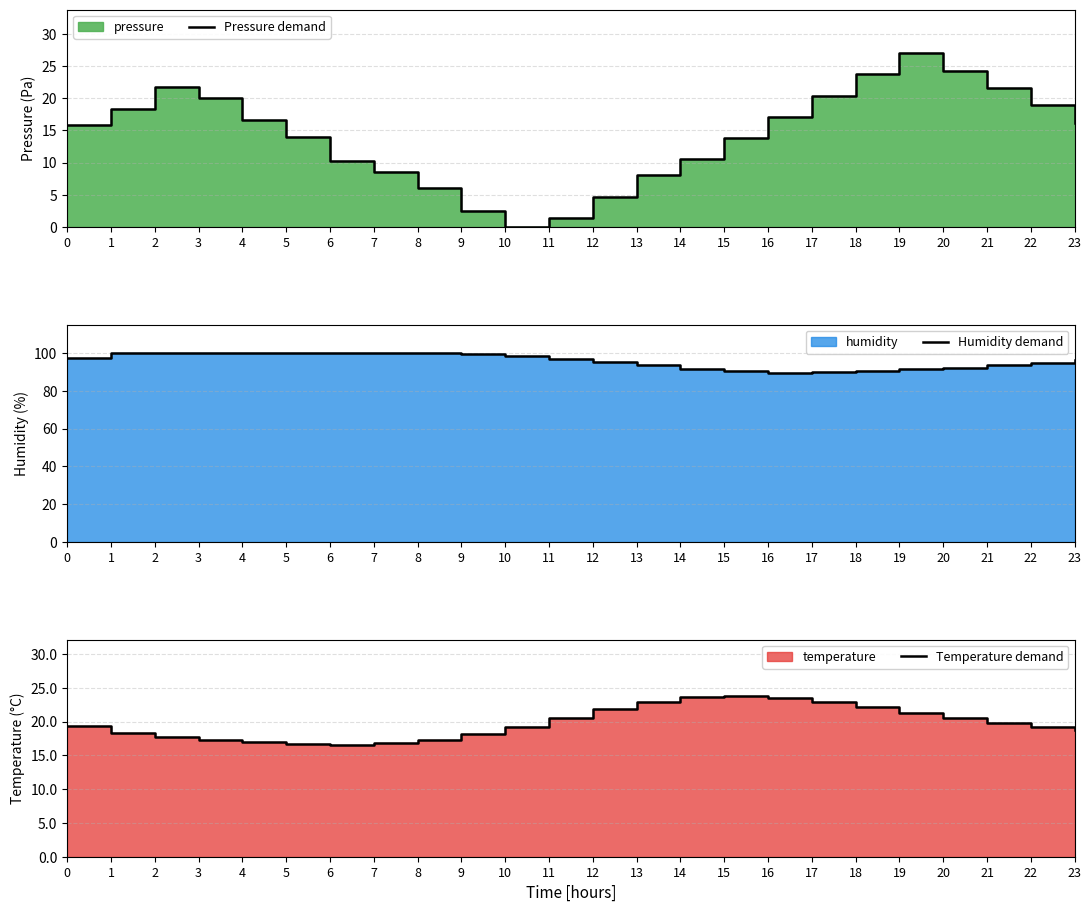

Reading left to right, list all the values displayed in this chart.

Pressure demand: 15.8	18.3	21.7	20.0	16.6	13.9	10.3	8.6	6.1	2.5	0.0	1.4	4.7	8.0	10.5	13.8	17.1	20.4	23.7	27.0	24.3	21.6	18.9	16.2
Humidity demand: 97.5	100.0	100.0	100.0	100.0	100.0	100.0	100.0	100.0	99.5	98.2	96.8	95.1	93.4	91.7	90.2	89.5	89.8	90.6	91.4	92.3	93.5	94.8	96.1
Temperature demand: 19.4	18.2	17.6	17.2	16.9	16.7	16.6	16.8	17.3	18.1	19.2	20.5	21.8	22.9	23.6	23.8	23.5	22.9	22.1	21.3	20.5	19.8	19.2	18.7